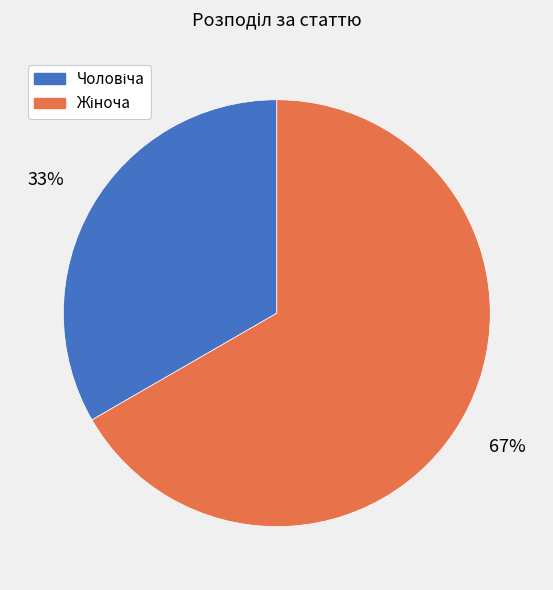

To the nearest percent, what is the average slice percentage?

50%